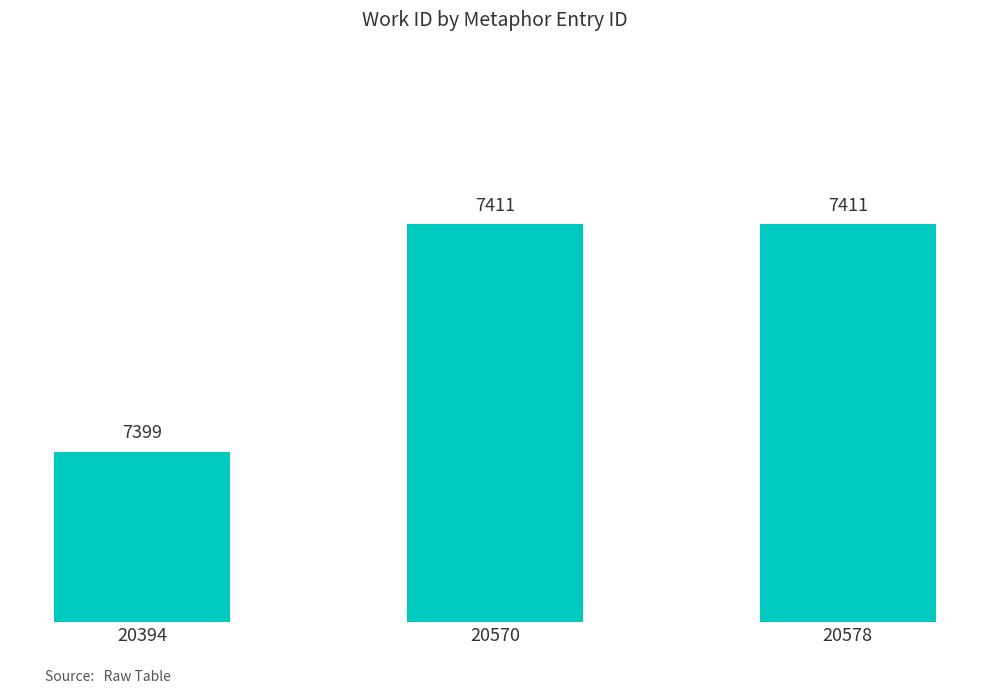

Between 20394 and 20578, which is larger?

20578